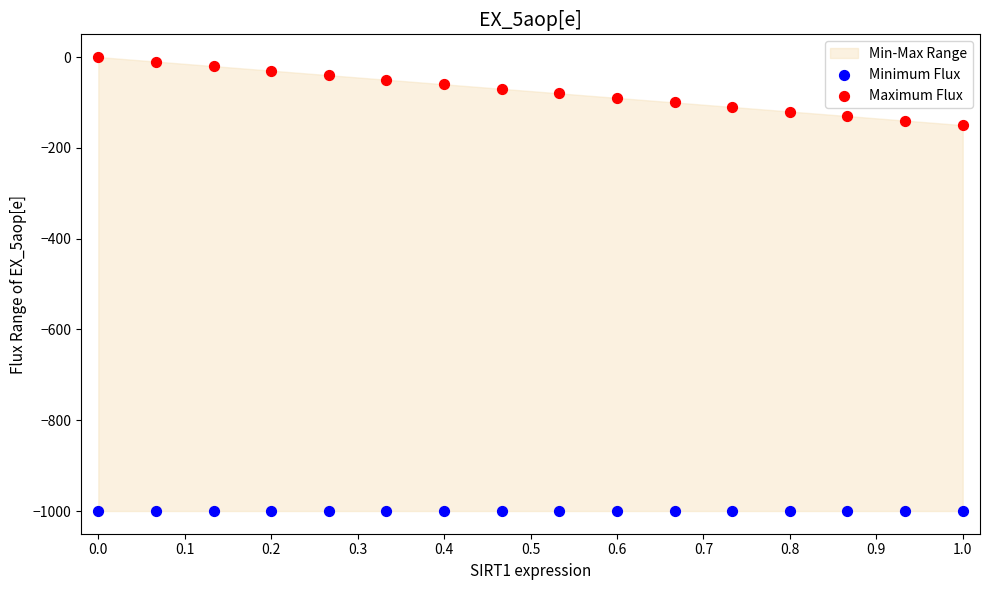

Which series contains the highest Y value?

Maximum Flux